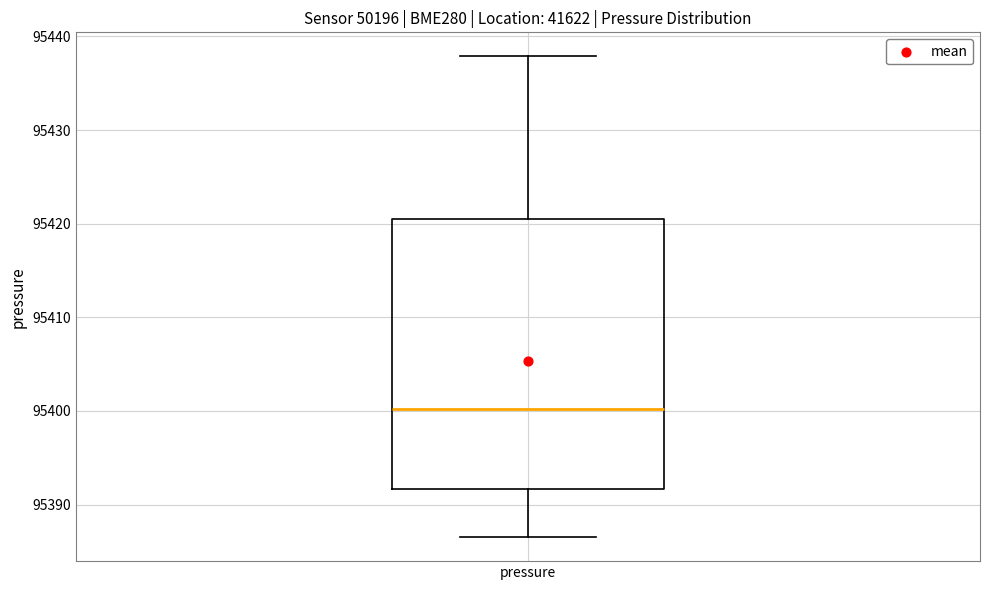

Where is the upper edge of the box for pressure on the y-axis? The values are not printed on the chart, so give them approximately, as read against the axis.

95421